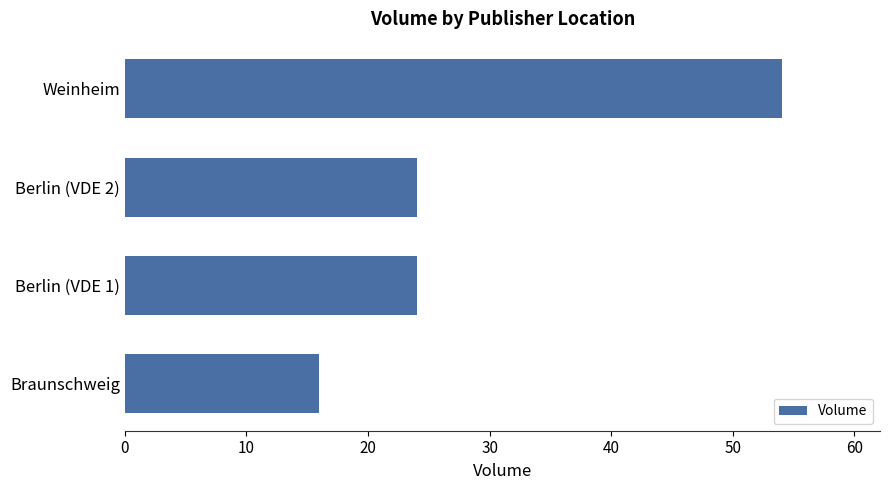

Reading bottom to top, extract all data points from this chart.

Braunschweig=16	Berlin (VDE 1)=24	Berlin (VDE 2)=24	Weinheim=54